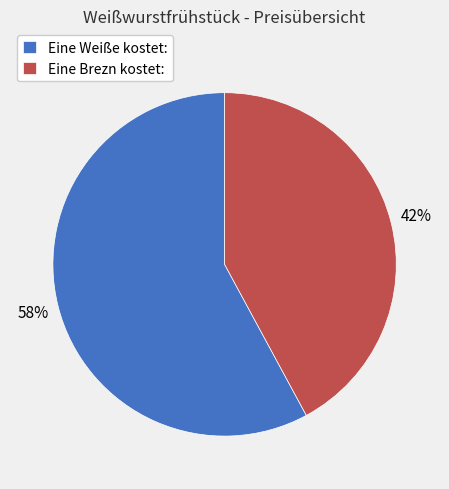

Is it true that Eine Brezn kostet: is 42% of the pie?

True